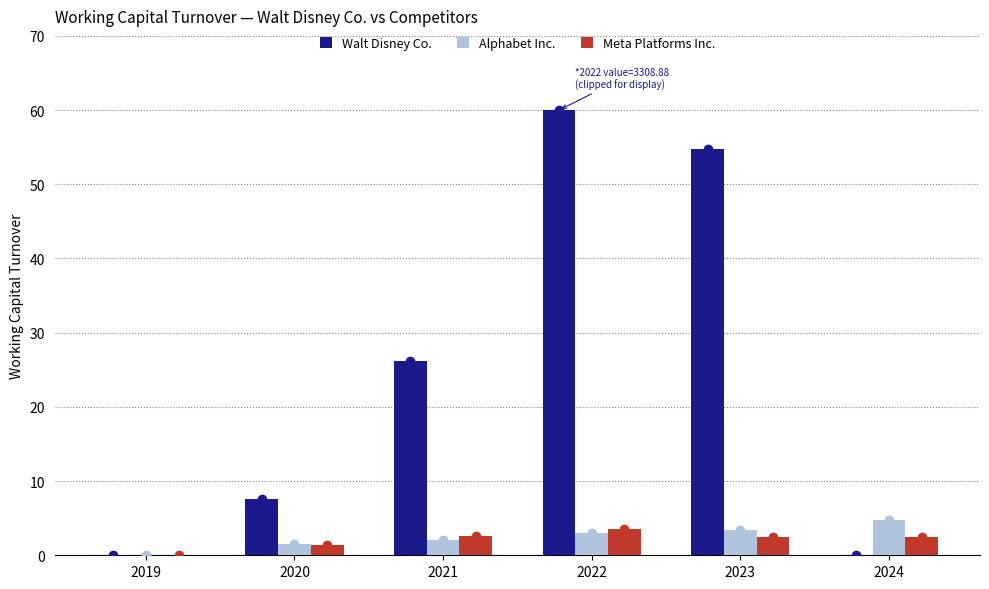

Which series changed the most between 2022 and 2024?

Walt Disney Co.